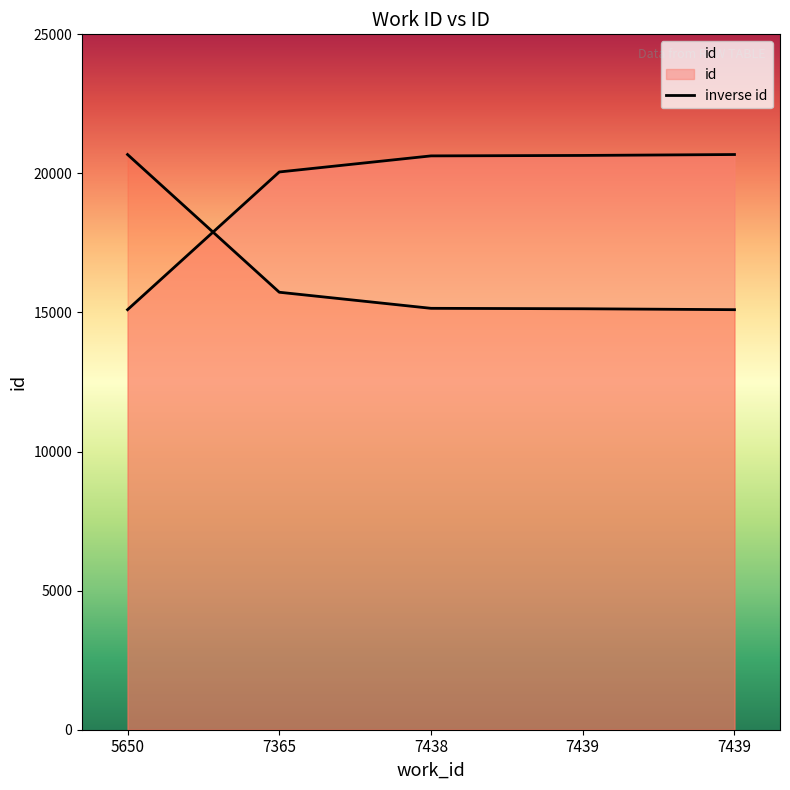

What is the value of the 5th point from the left?

20646